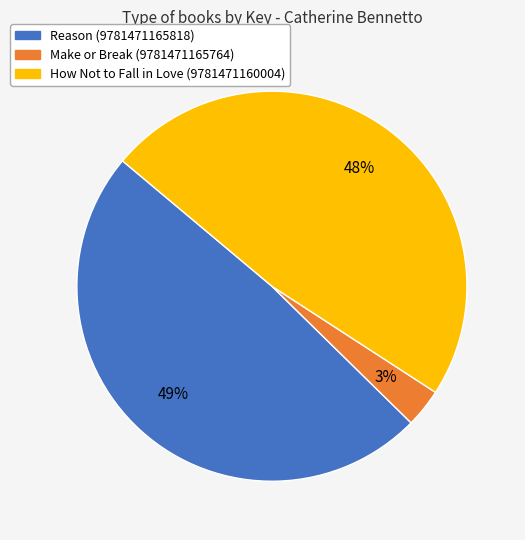

Do Make or Break (9781471165764) and How Not to Fall in Love (9781471160004) together represent more than half of the pie?

Yes